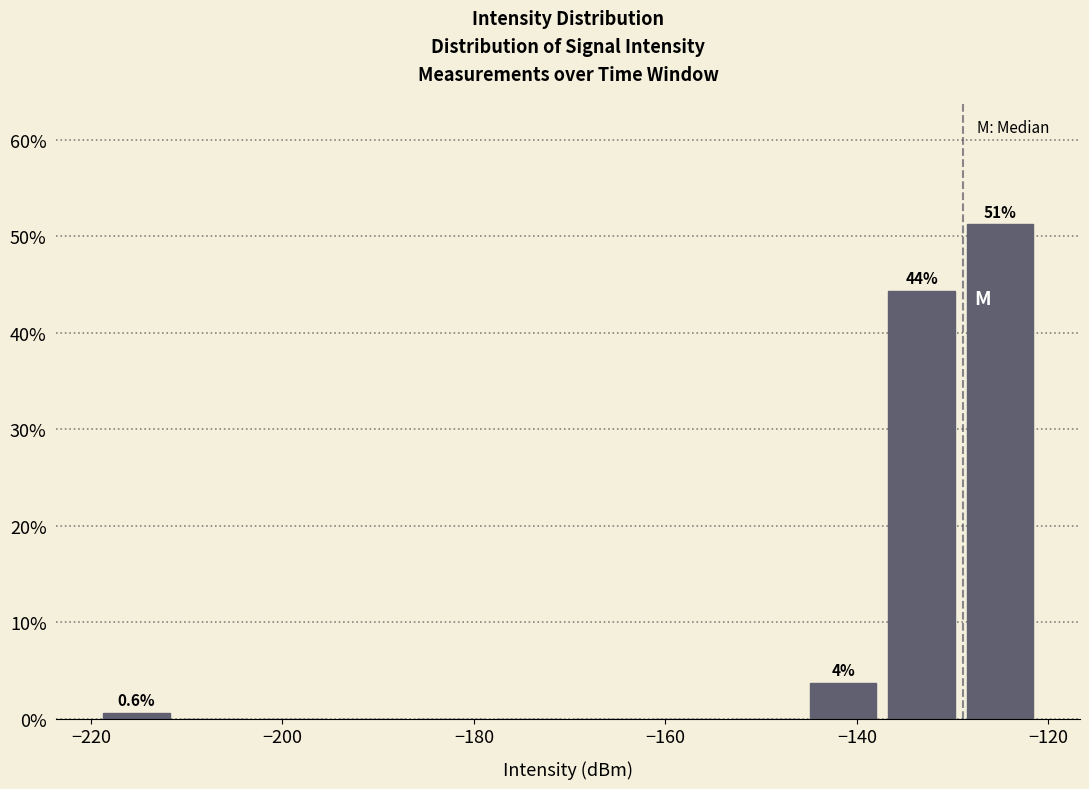

Over which range of the x-axis is the bar tallest?

-130 to -120